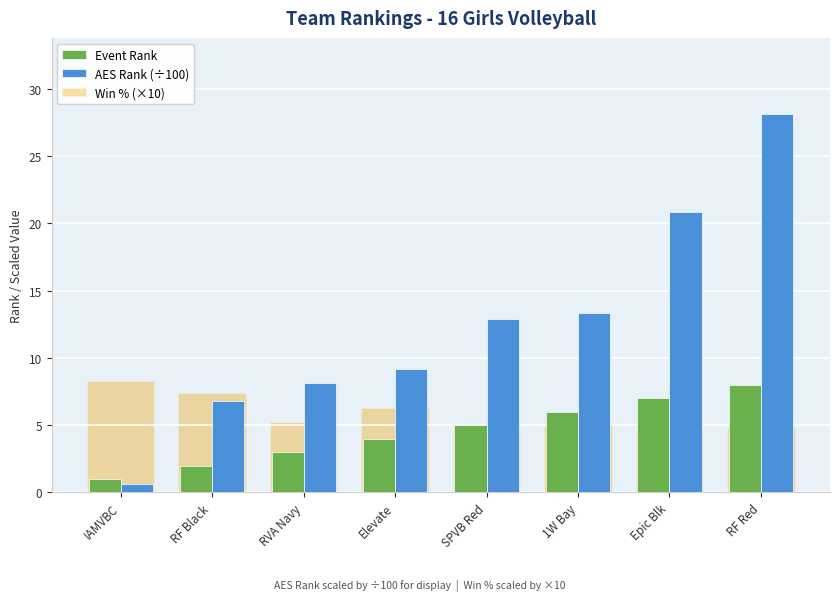

Is it true that Event Rank equals 11.3 at RF Red?

False